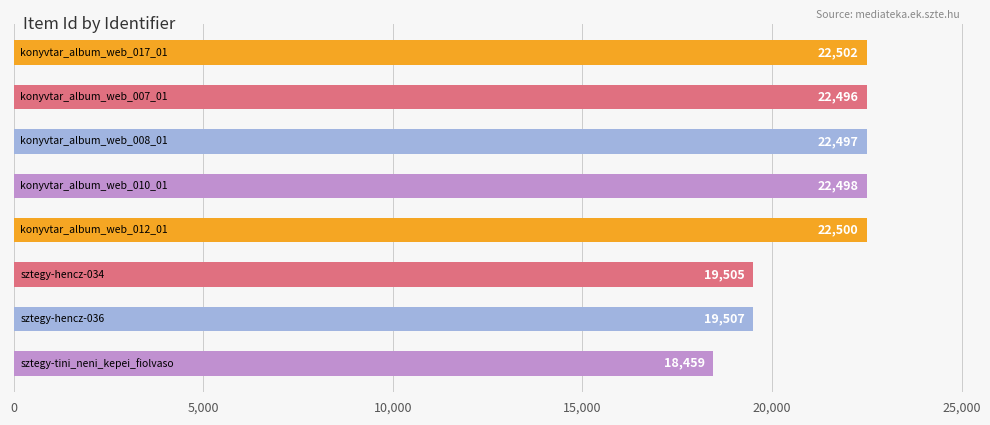

What is the average value?

21246